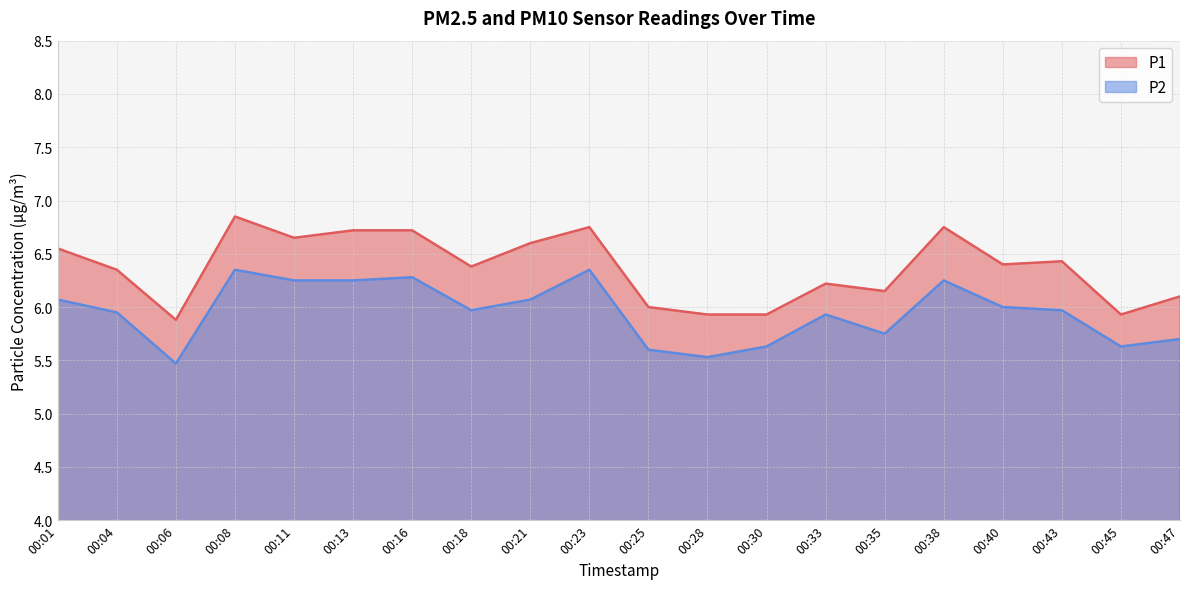

Is the value of P2 at 00:21 greater than the value of P1 at 00:43?

No